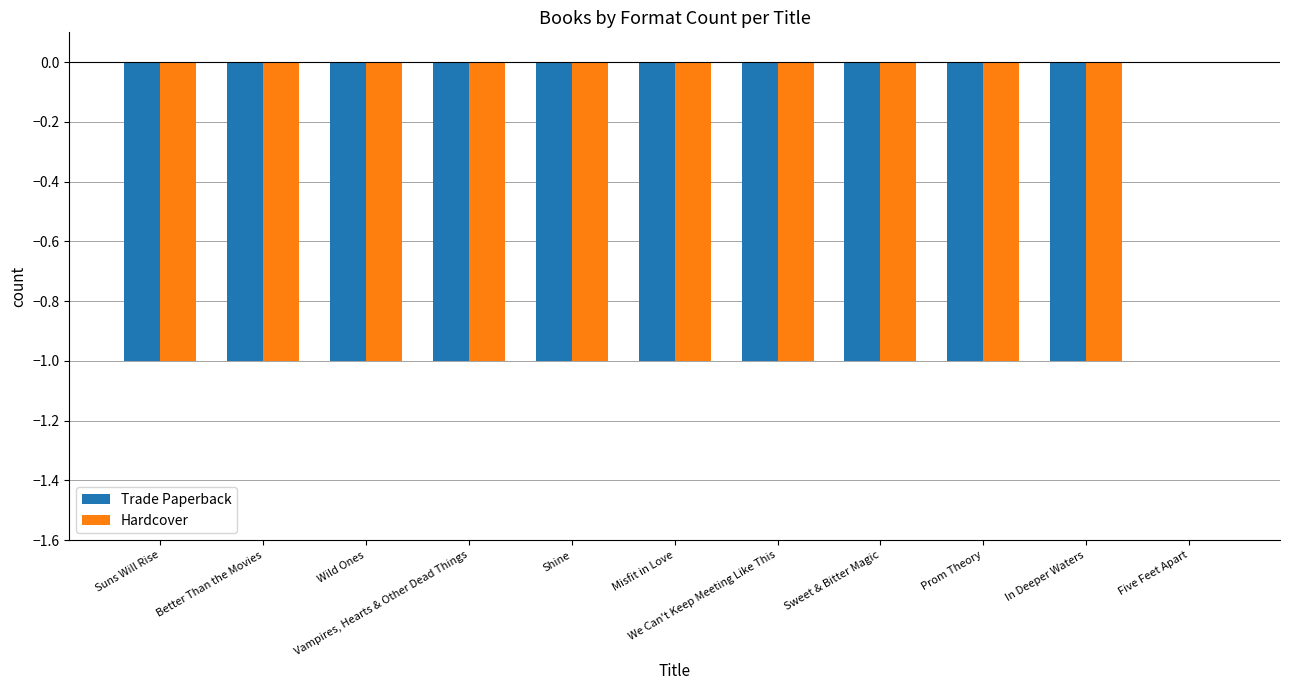

What is the sum of all Hardcover values?

-10